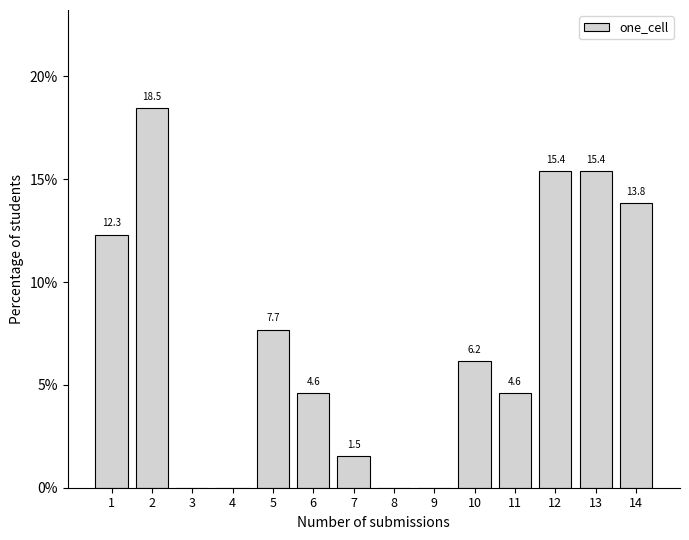

Reading left to right, extract all data points from this chart.

1=12.3	2=18.5	3=0.0	4=0.0	5=7.7	6=4.6	7=1.5	8=0.0	9=0.0	10=6.2	11=4.6	12=15.4	13=15.4	14=13.8